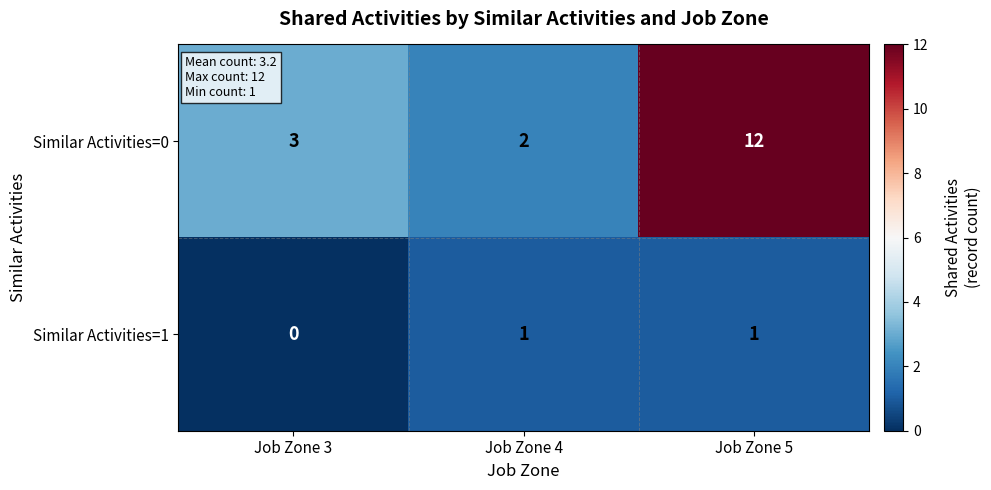

Is it true that Similar Activities=0 equals 3 at Job Zone 3?

True